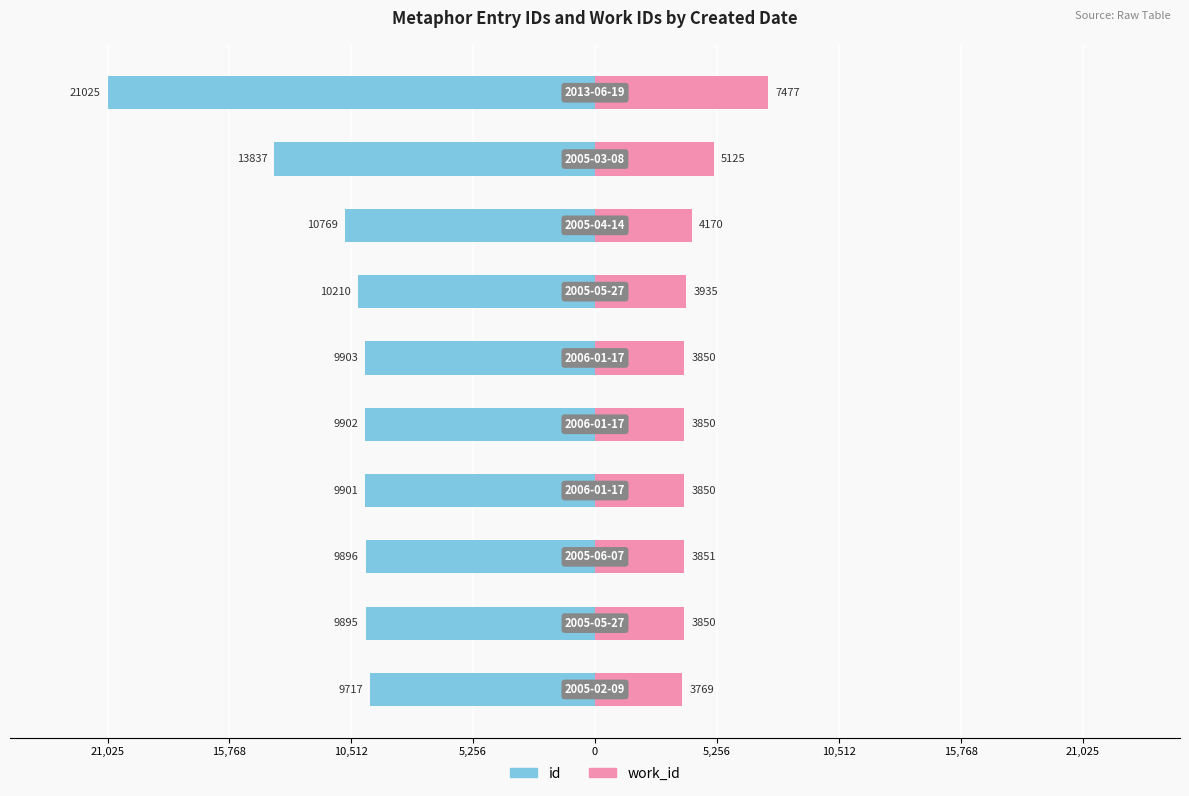

Reading left to right, what are all the values shown in this chart?

id: 9717	9895	9896	9901	9902	9903	10210	10769	13837	21025
work_id: 3769	3850	3851	3850	3850	3850	3935	4170	5125	7477